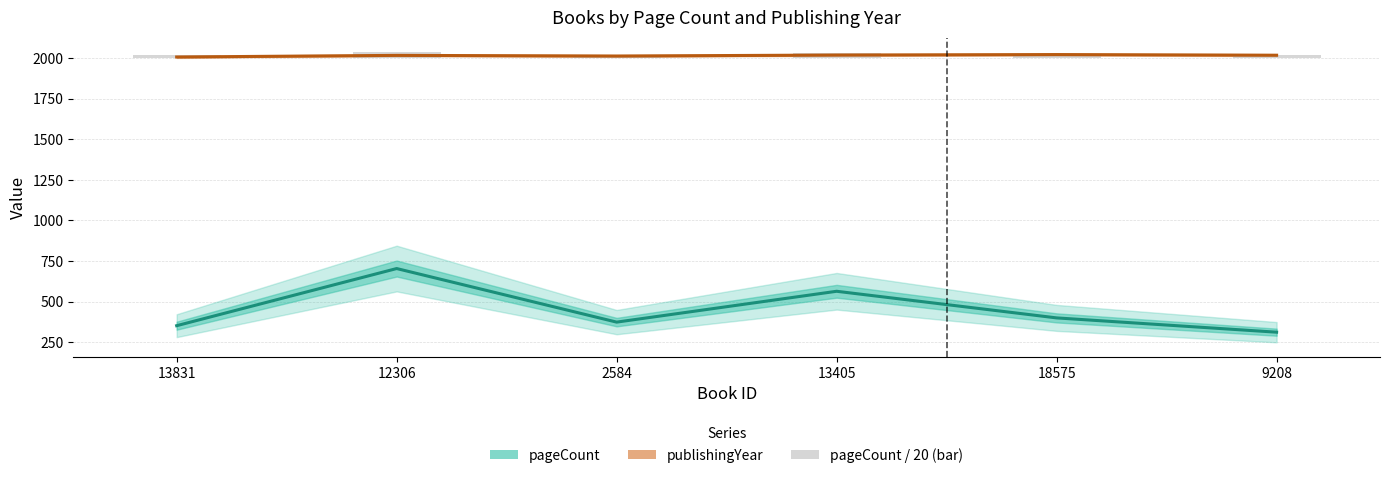

Rank the series at 13405 from lowest to highest value.

pageCount, publishingYear